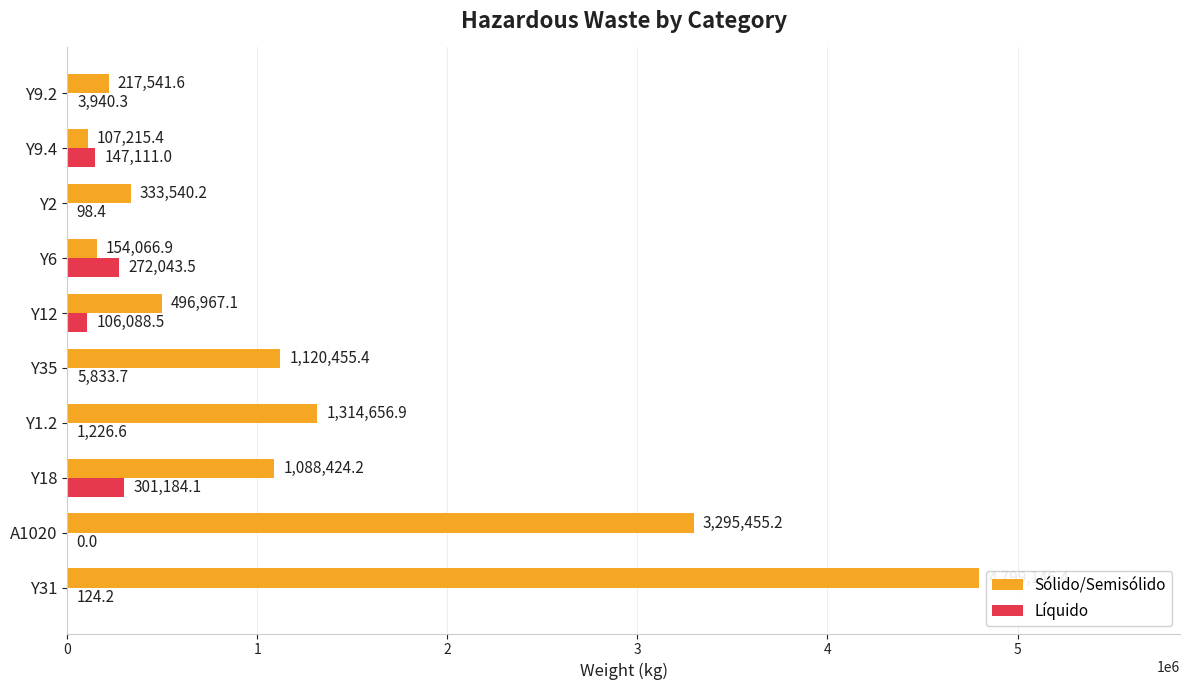

Read the Líquido value at Y2.

98.4